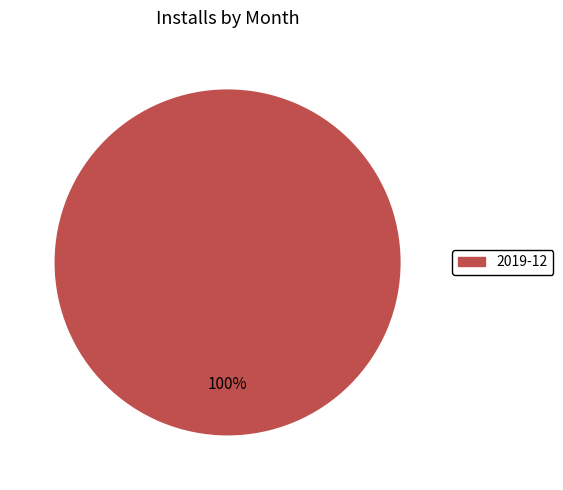

Is there any slice that represents more than half of the pie?

Yes